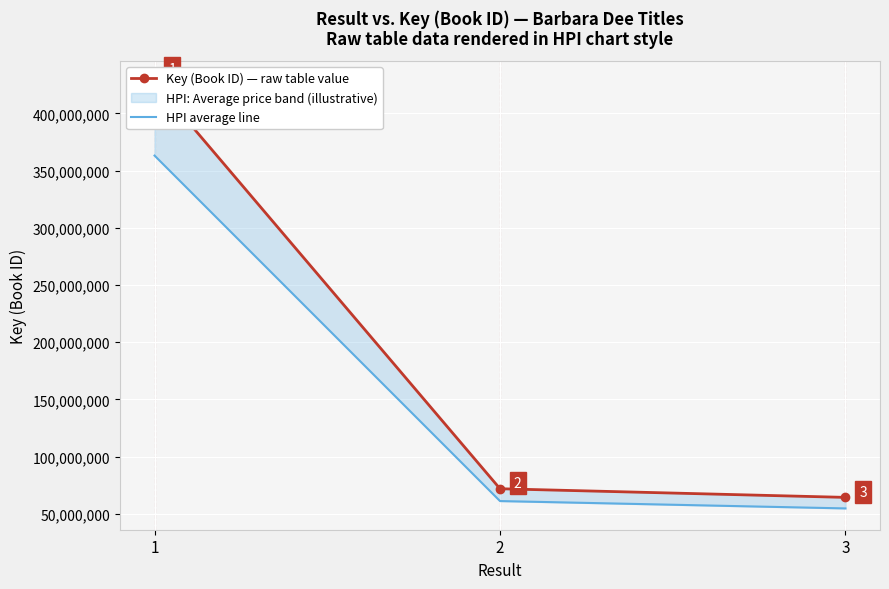

Which category has the highest value in the HPI average line series?

1